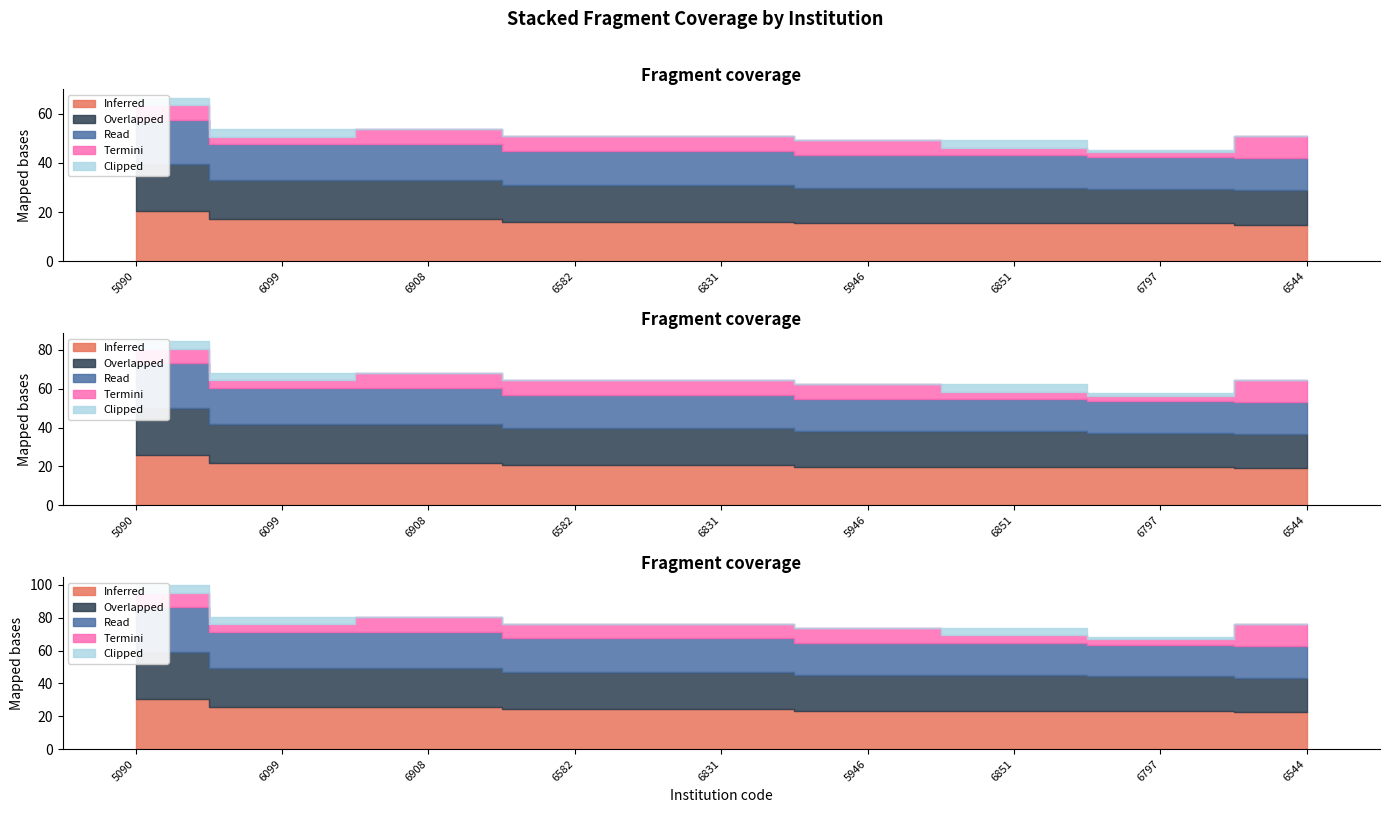

List the labels in order of Read value, largest first.

5090, 6099, 6908, 6582, 6831, 5946, 6851, 6544, 6797